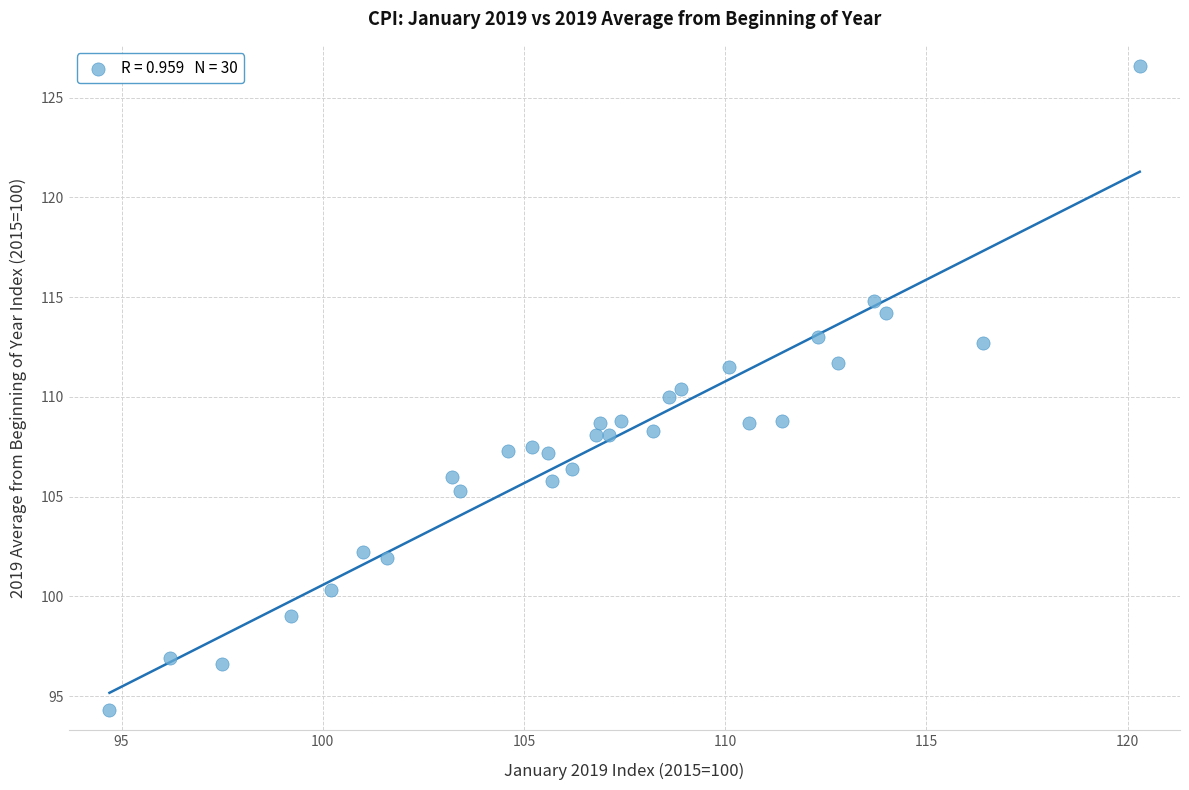

What is the range of X values (max minus min)?

25.6